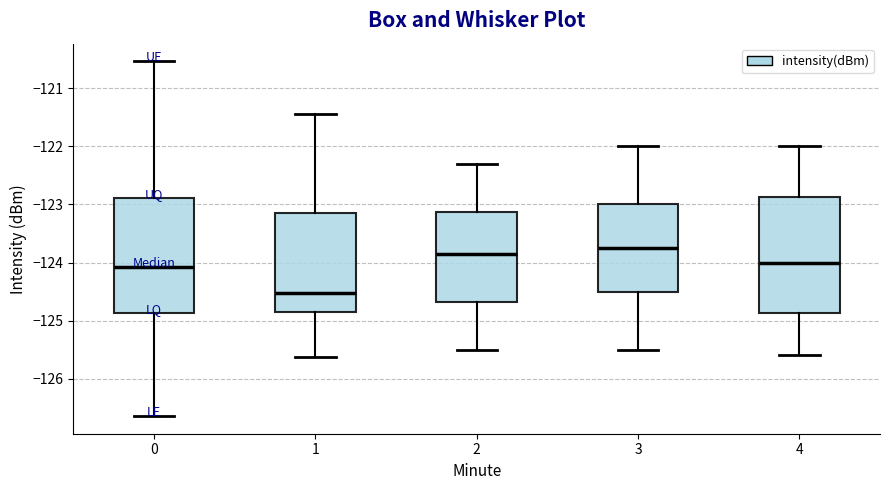

Where is the upper edge of the box at x = 4 on the y-axis? The values are not printed on the chart, so give them approximately, as read against the axis.

-122.9